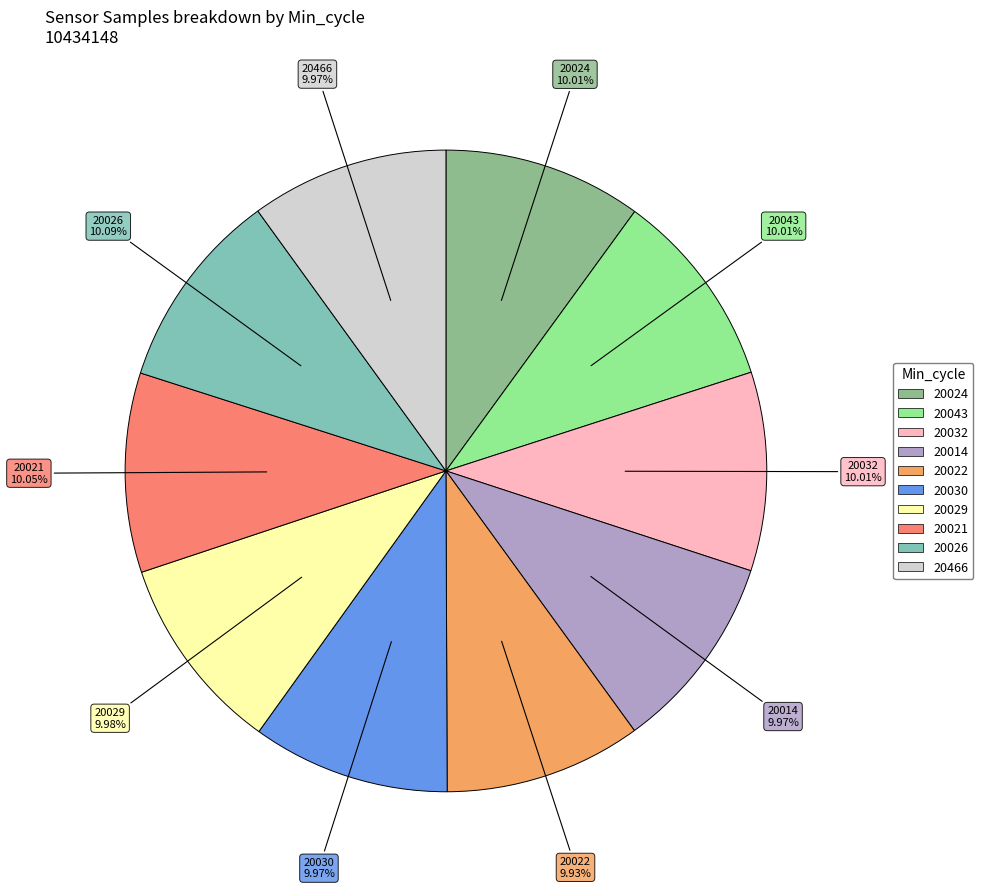

To the nearest percent, what portion does 20029 represent?

10%